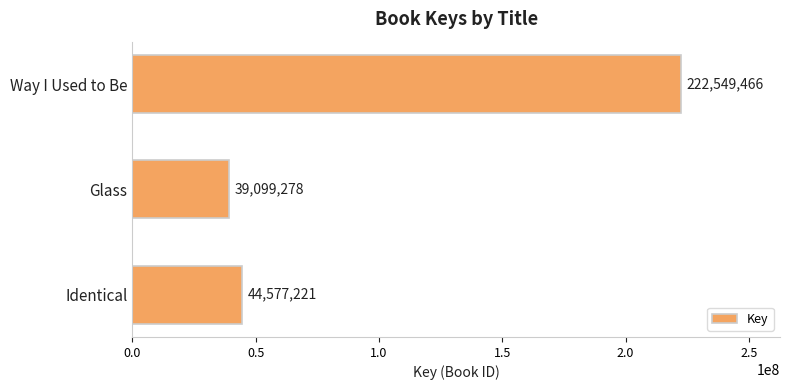

Approximately how many times larger is the value at Way I Used to Be compared to Identical?

5.0